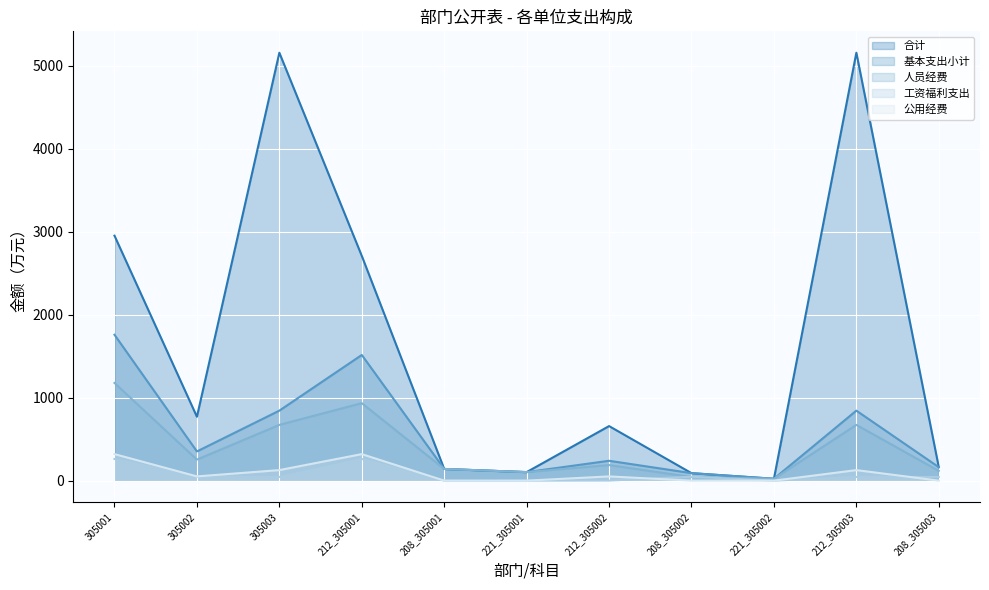

What value does the 公用经费 series have at 305002?

50.9